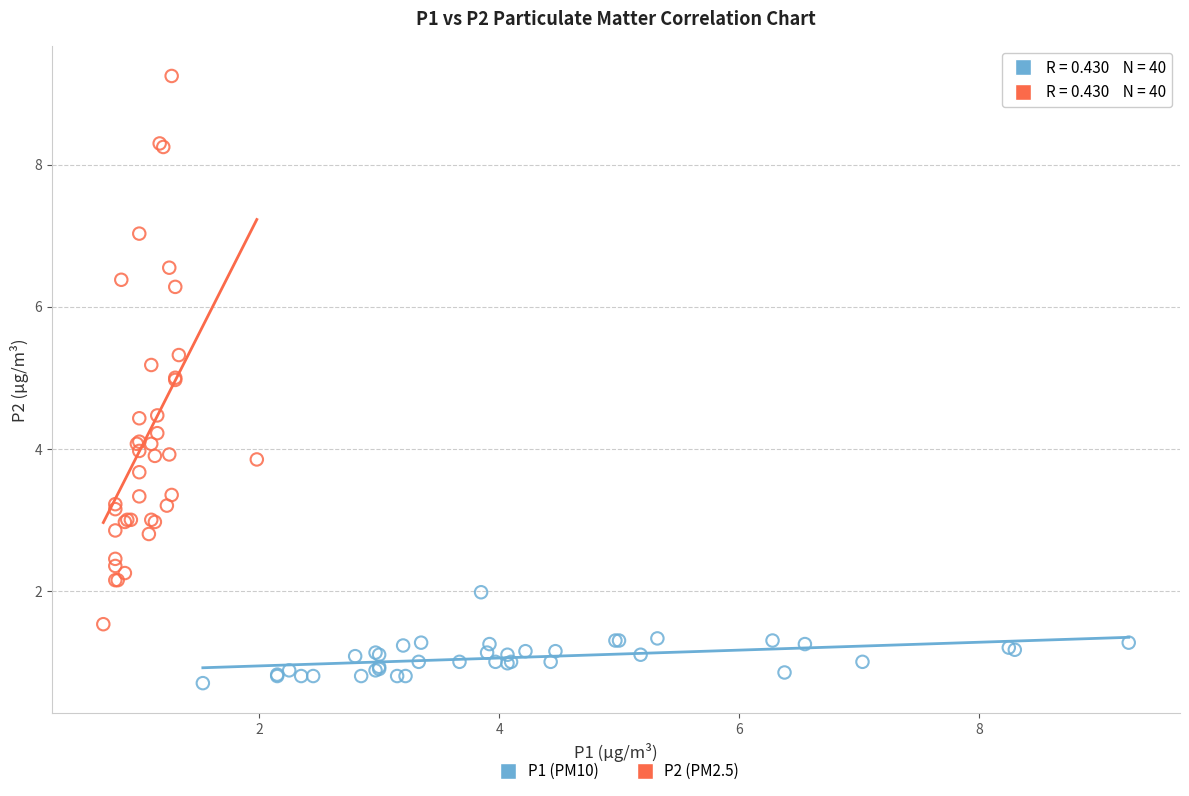

What are all the series names shown in the legend?

P1 (PM10), P2 (PM2.5)